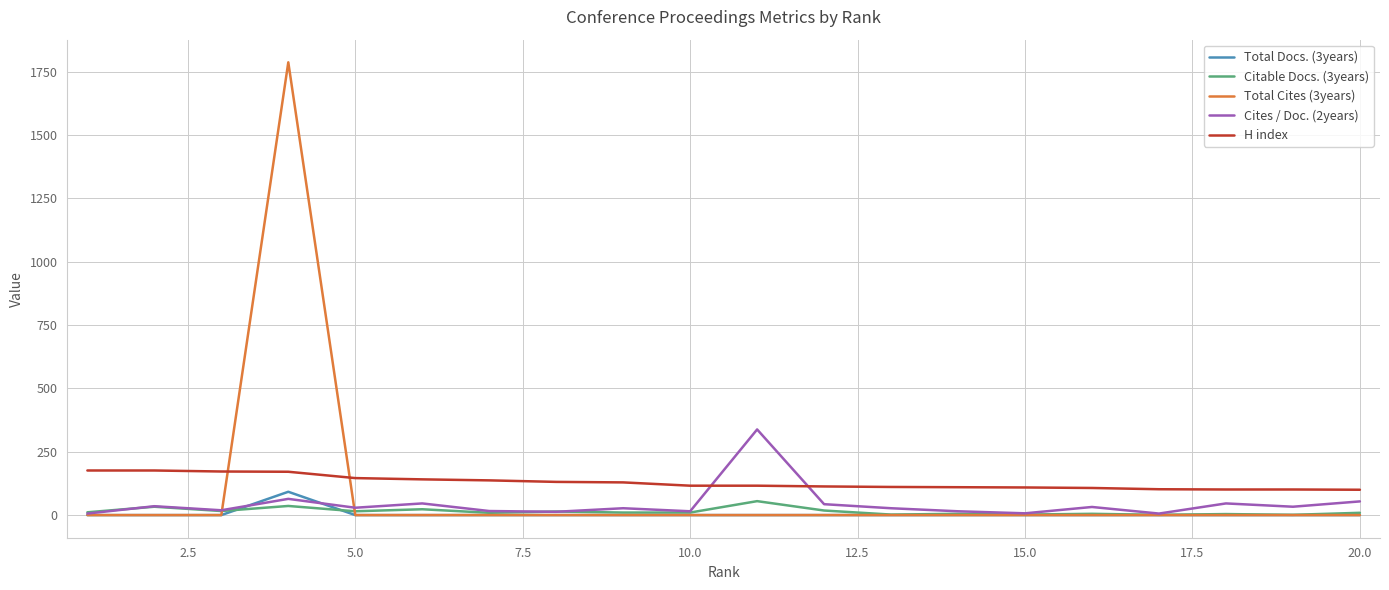

What is the greatest value displayed?

1787